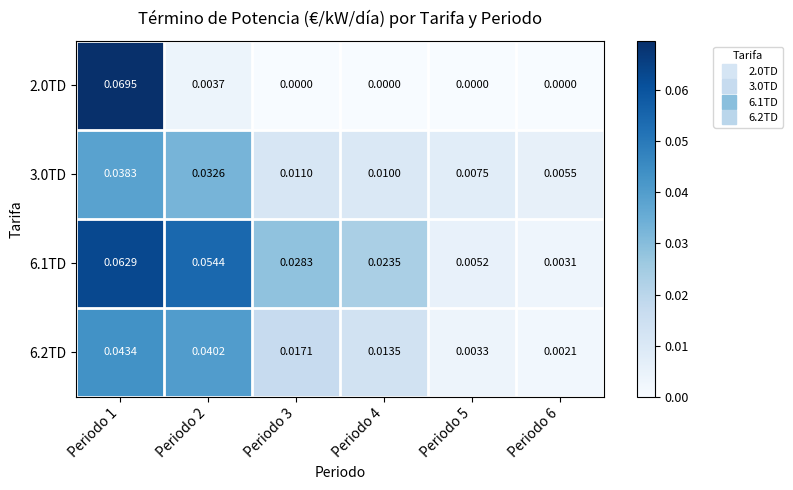

Reading left to right, transcribe all the data shown in this chart.

2.0TD: Periodo 1=0.1	Periodo 2=0.0	Periodo 3=0.0	Periodo 4=0.0	Periodo 5=0.0	Periodo 6=0.0
3.0TD: Periodo 1=0.0	Periodo 2=0.0	Periodo 3=0.0	Periodo 4=0.0	Periodo 5=0.0	Periodo 6=0.0
6.1TD: Periodo 1=0.1	Periodo 2=0.1	Periodo 3=0.0	Periodo 4=0.0	Periodo 5=0.0	Periodo 6=0.0
6.2TD: Periodo 1=0.0	Periodo 2=0.0	Periodo 3=0.0	Periodo 4=0.0	Periodo 5=0.0	Periodo 6=0.0